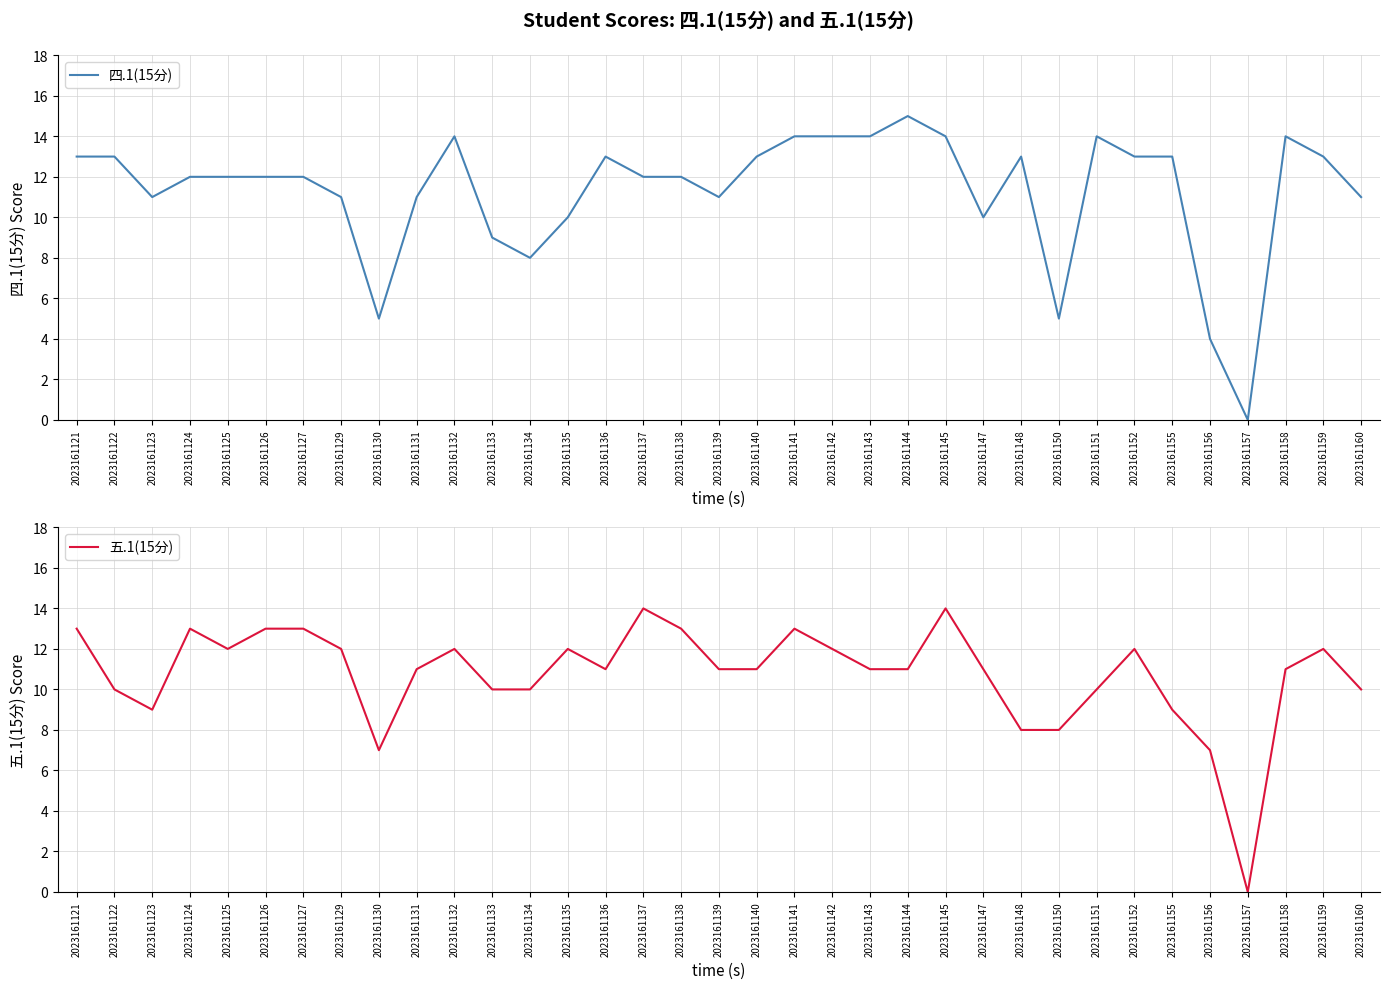

Which series changed the most between 2023161137 and 2023161145?

四.1(15分)